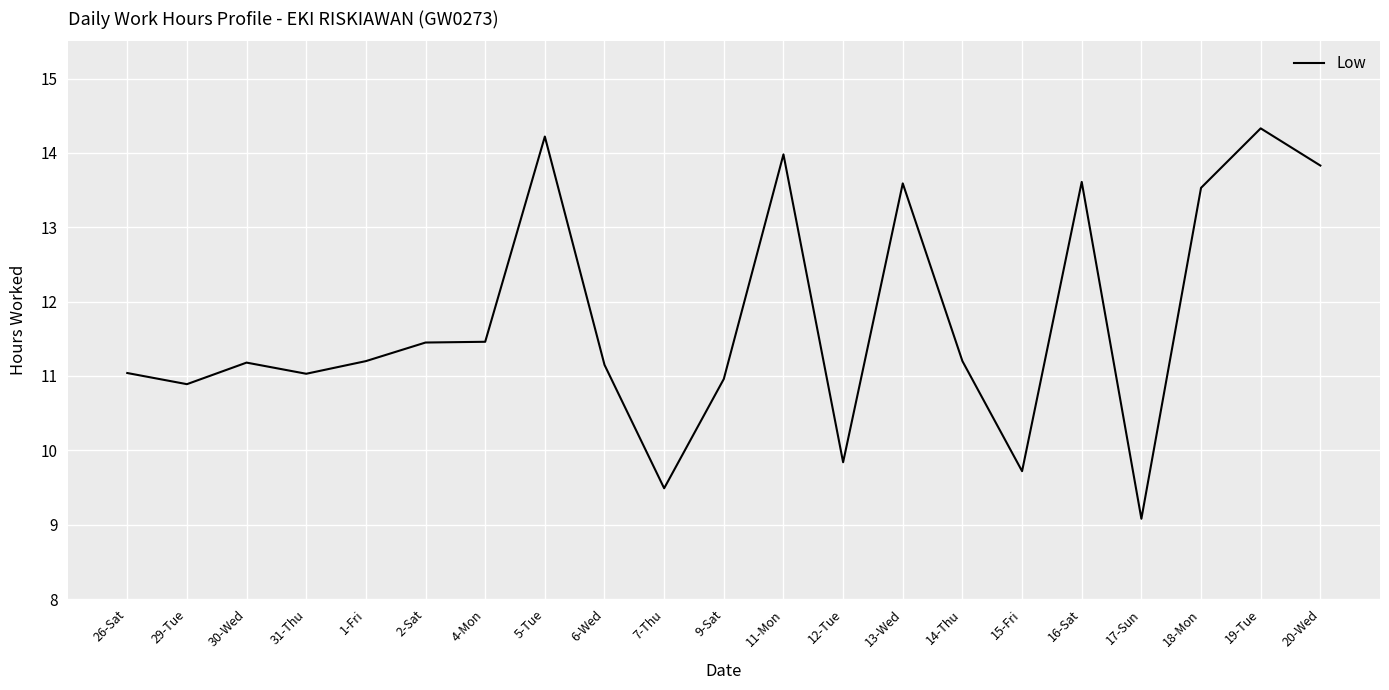

What is the sum of all values?

246.8